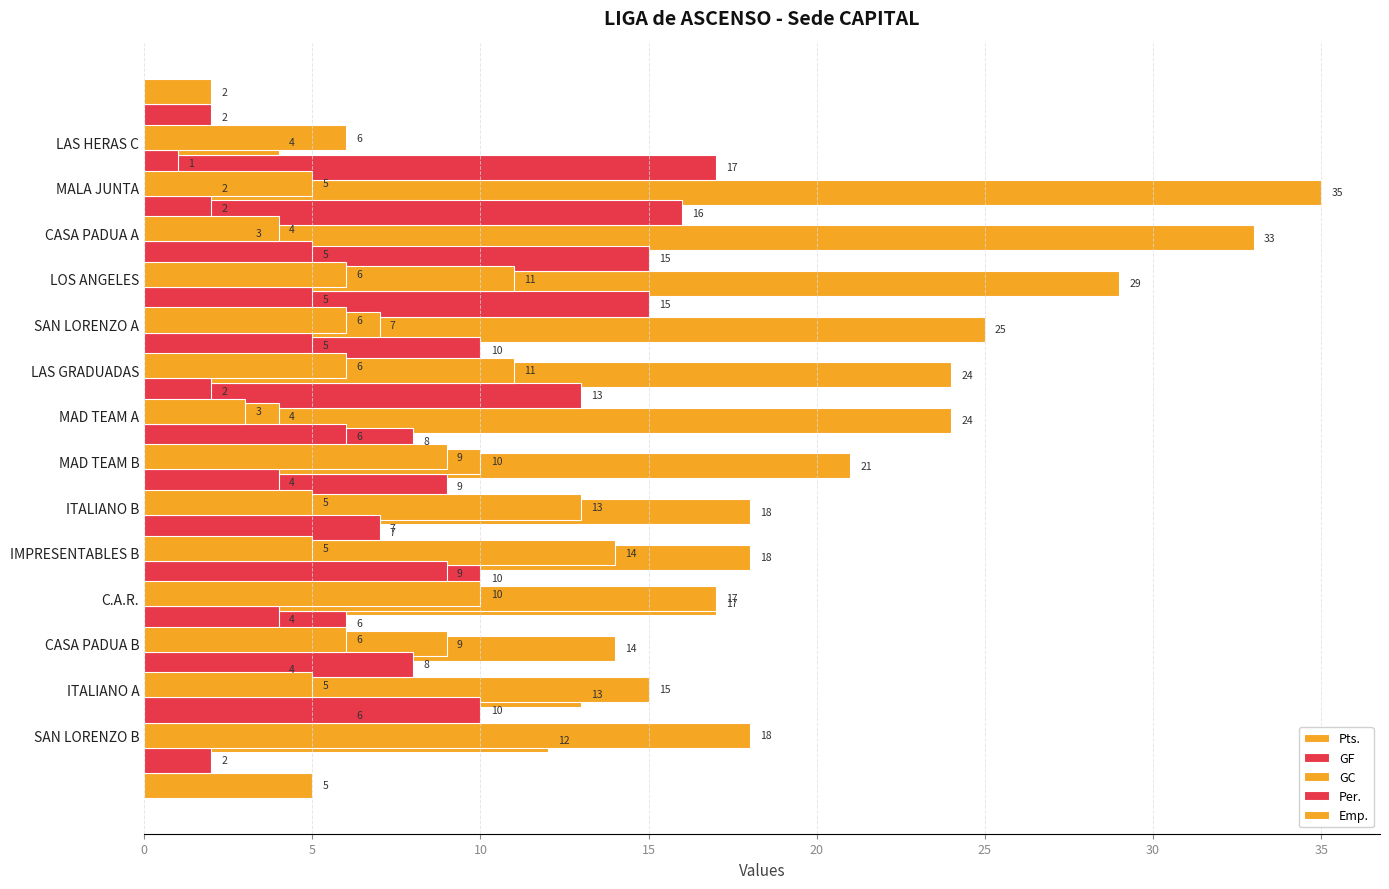

Are the bars horizontal?

Yes